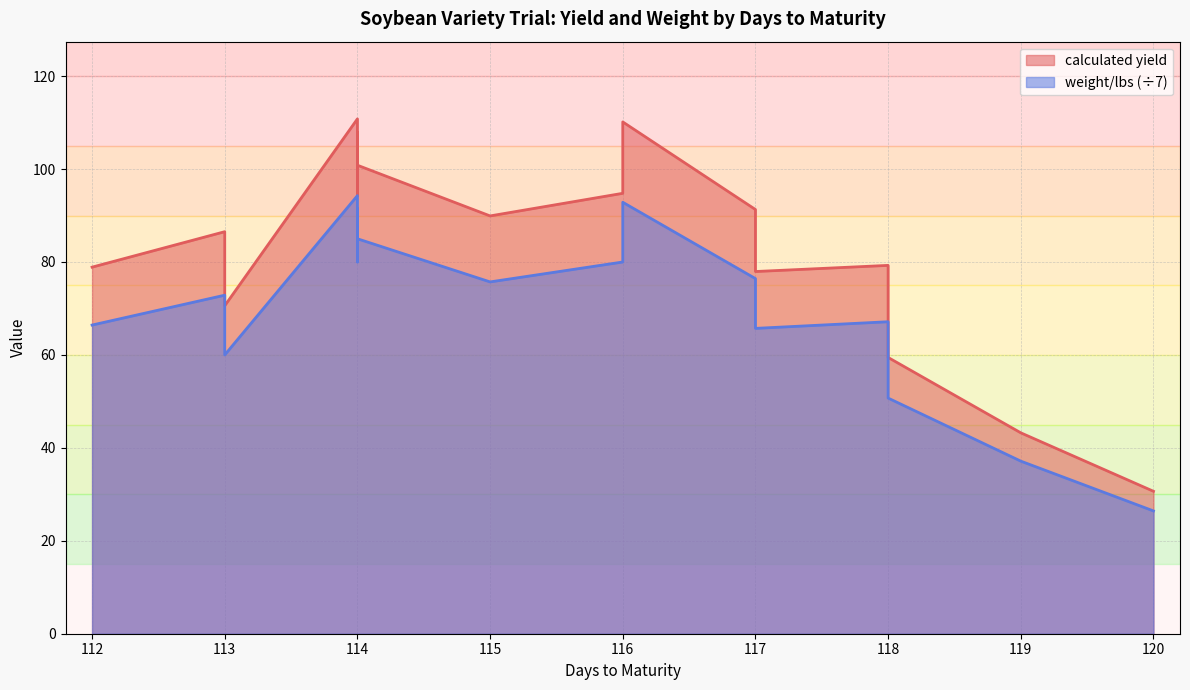

True or false: calculated yield has a value of 110.1 at 116.

True